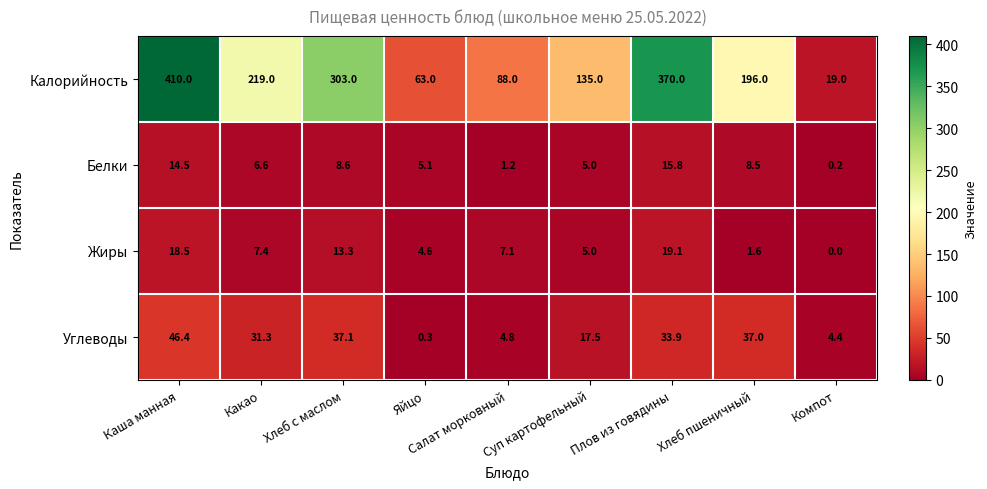

What is the difference between the Калорийность values at Хлеб с маслом and Салат морковный?

215.0